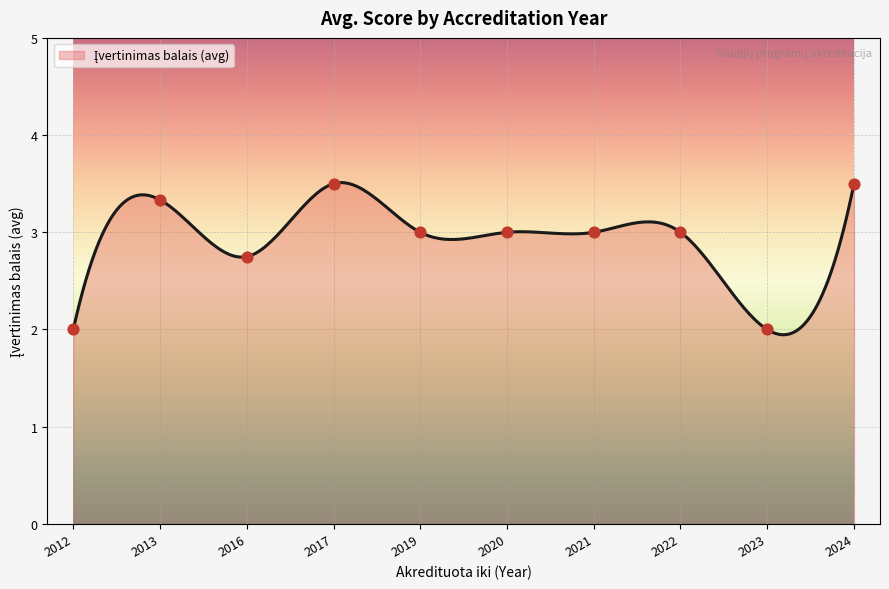

What is the ratio of the value at 2020 to the value at 2023?

1.5